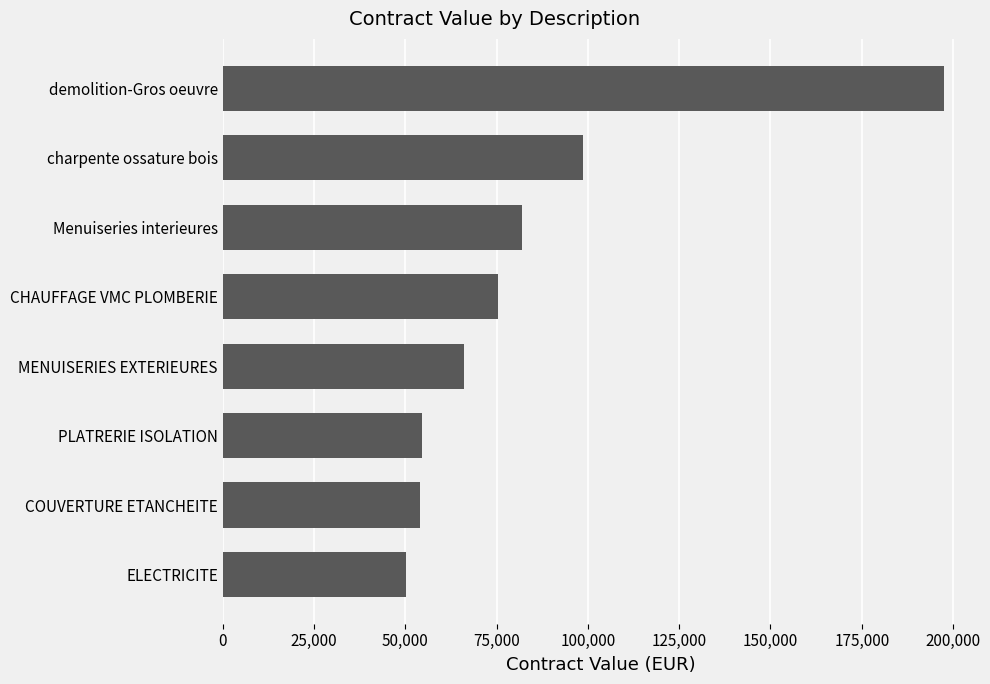

Which has a higher value, demolition-Gros oeuvre or Menuiseries interieures?

demolition-Gros oeuvre